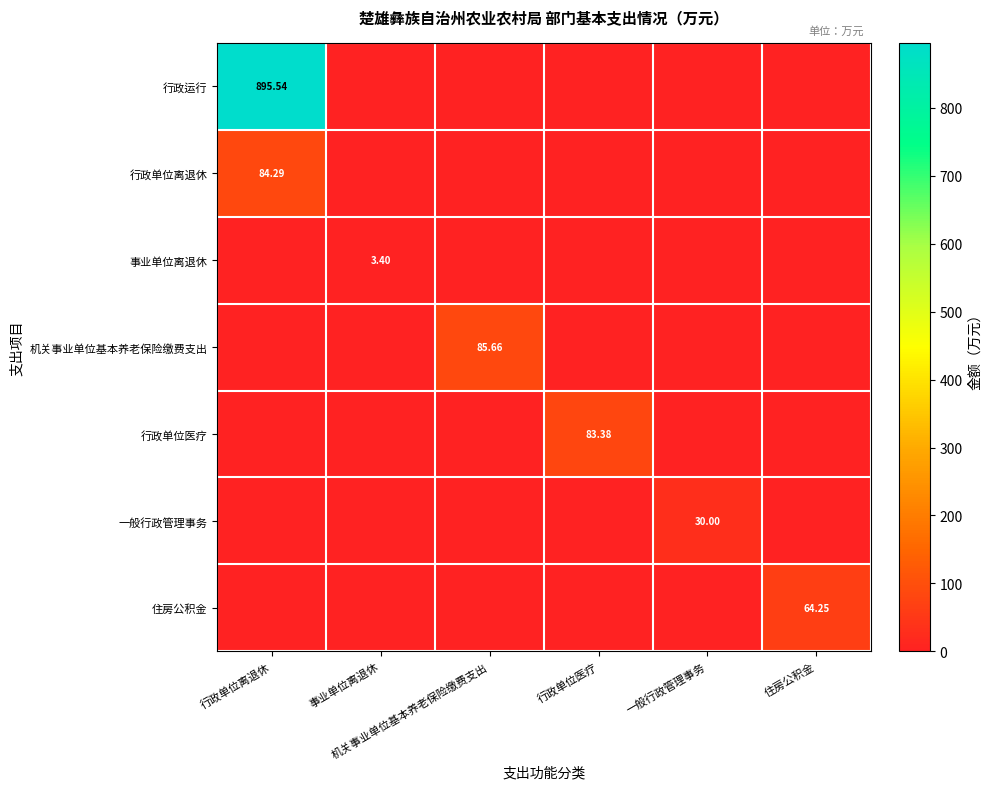

The 住房公积金 series shows 0.0 at 事业单位离退休. True or false?

True